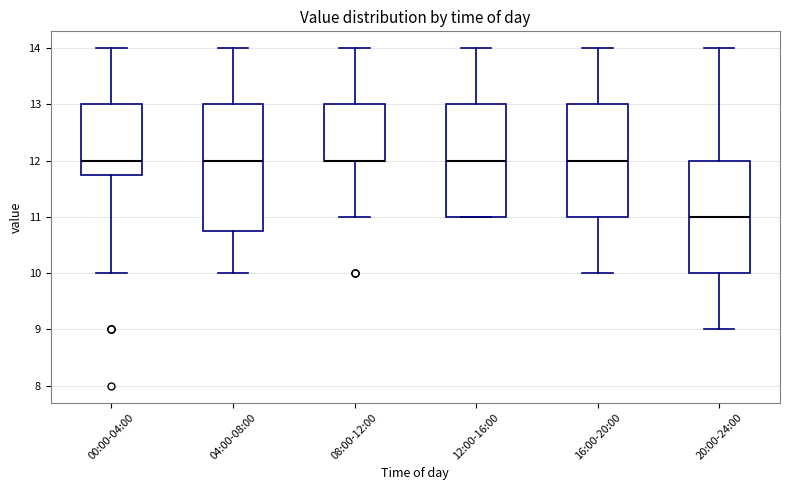

Where does the lower whisker of the box for 20:00-24:00 end on the y-axis? The values are not printed on the chart, so give them approximately, as read against the axis.

9.0